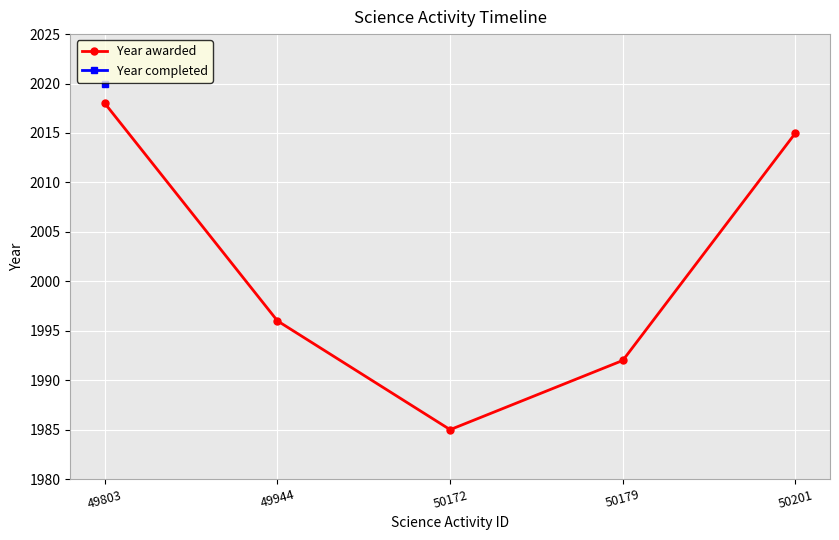

At which label does Year completed reach its peak?

49803